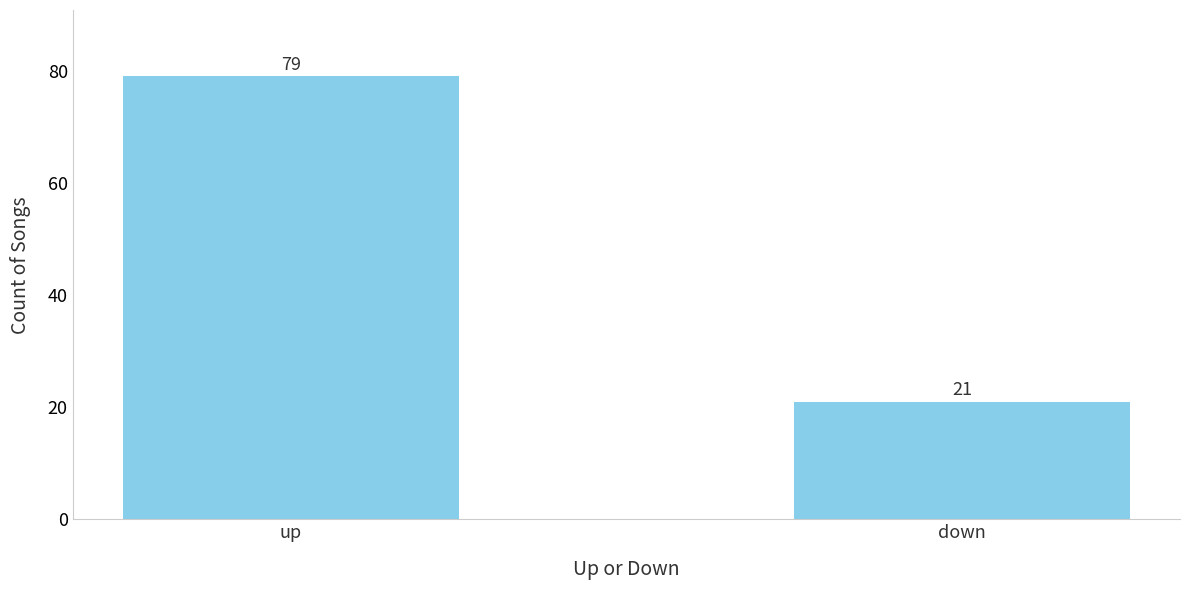

Which has a higher value, up or down?

up